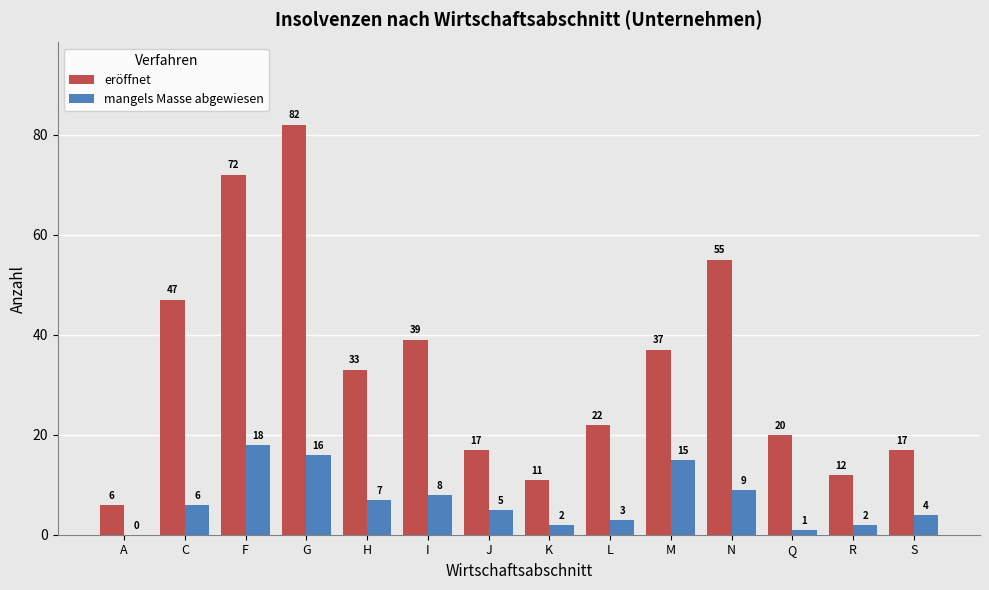

At which label is eröffnet closest to 44?

C